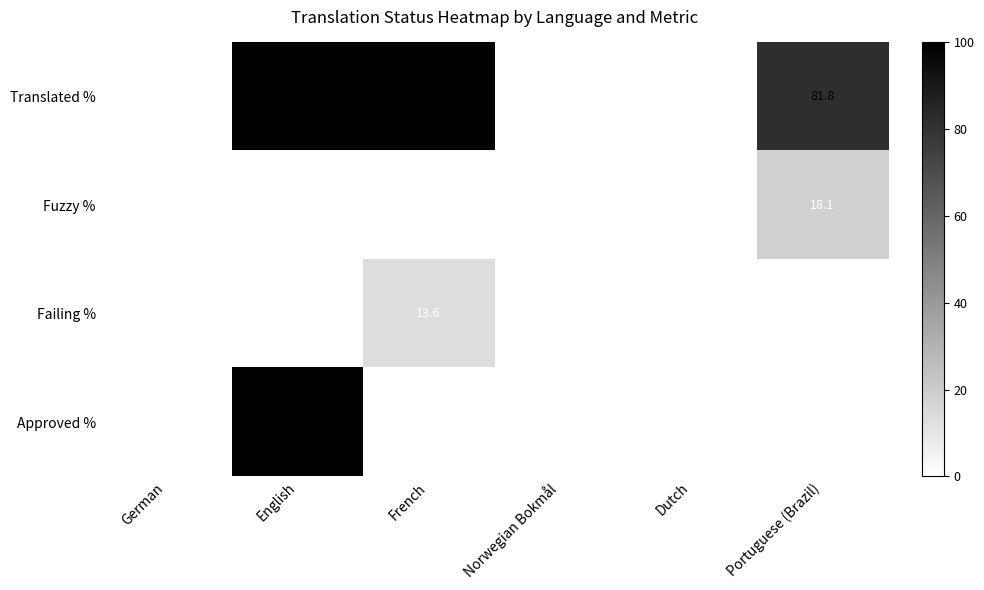

What is the average value of the Translated % series?

47.0